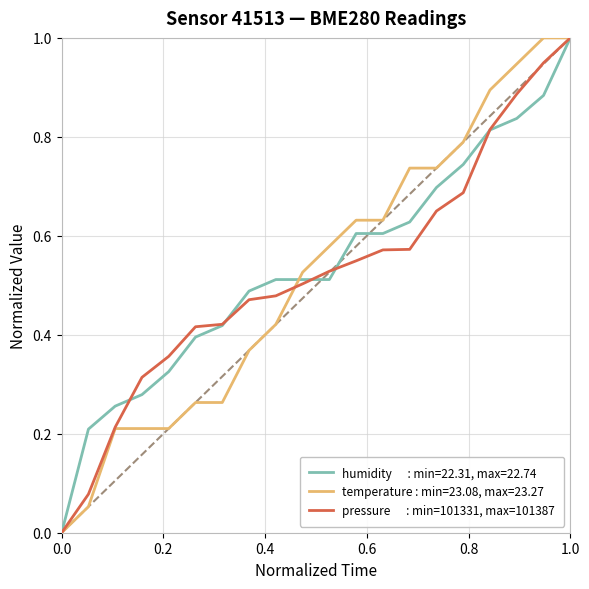

How many series are shown in this chart?

3